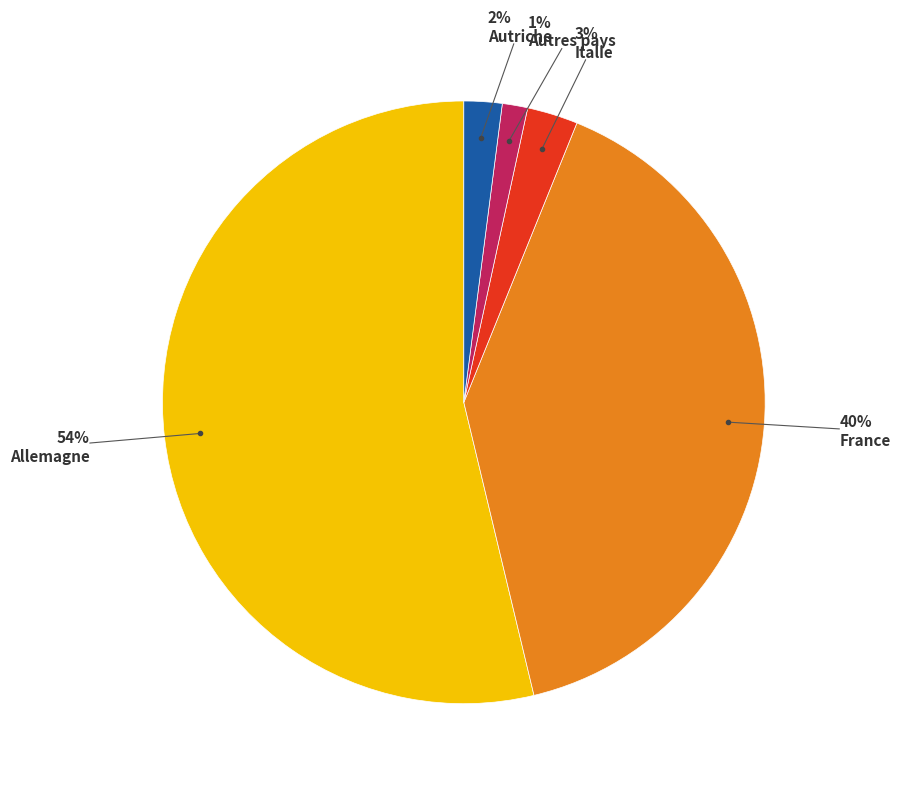

To the nearest percent, what is the average slice percentage?

20%